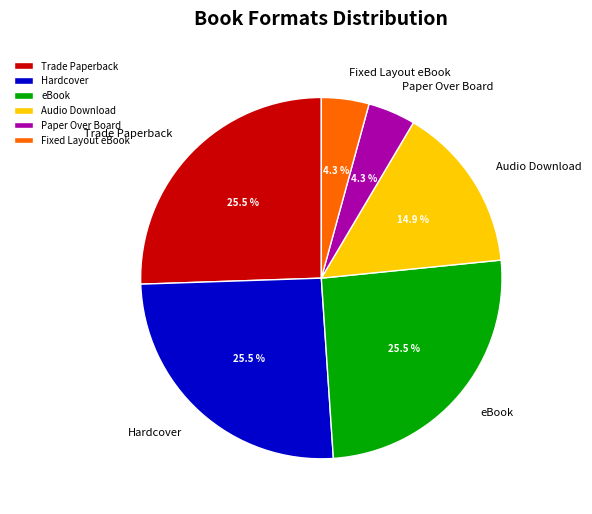

To the nearest percent, what portion does Paper Over Board represent?

4%